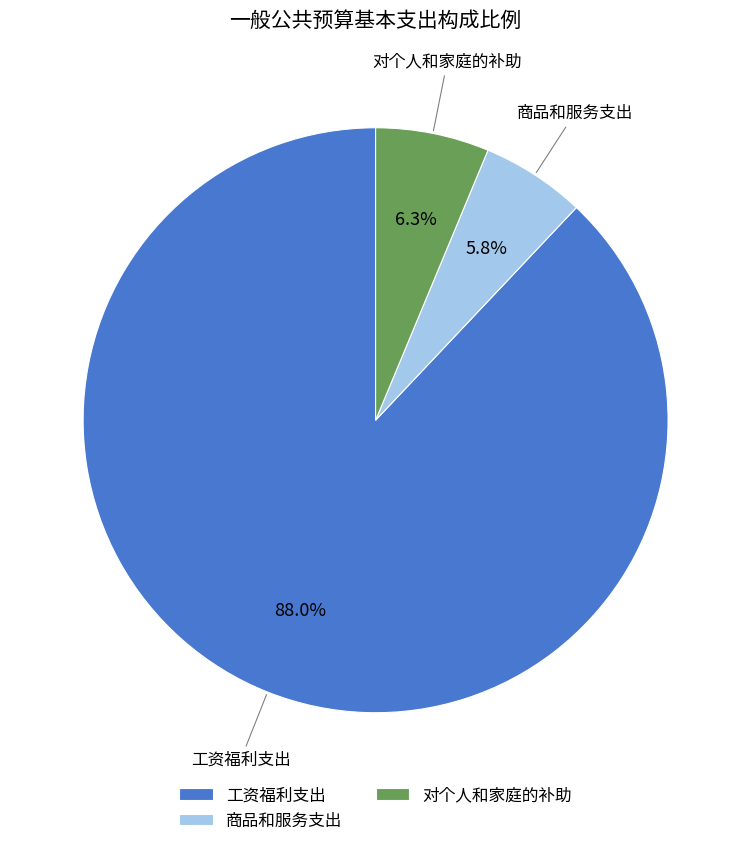

How many segments does this pie chart have?

3